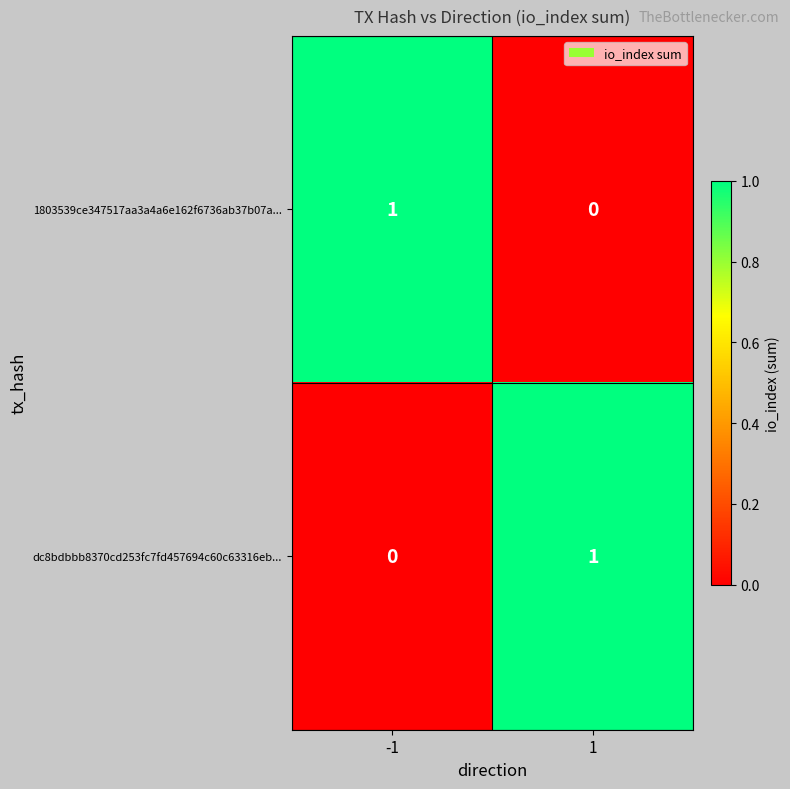

Reading left to right, transcribe all the data shown in this chart.

1803539ce347517aa3a4a6e162f6736ab37b07a...: 1	0
dc8bdbbb8370cd253fc7fd457694c60c63316eb...: 0	1